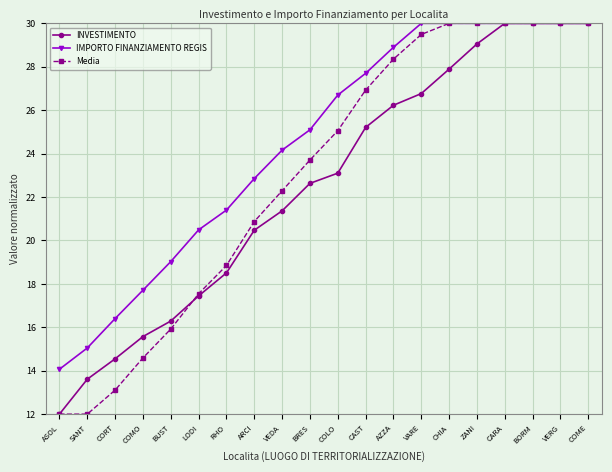

What is the average value of the IMPORTO FINANZIAMENTO REGIS series?

24.5